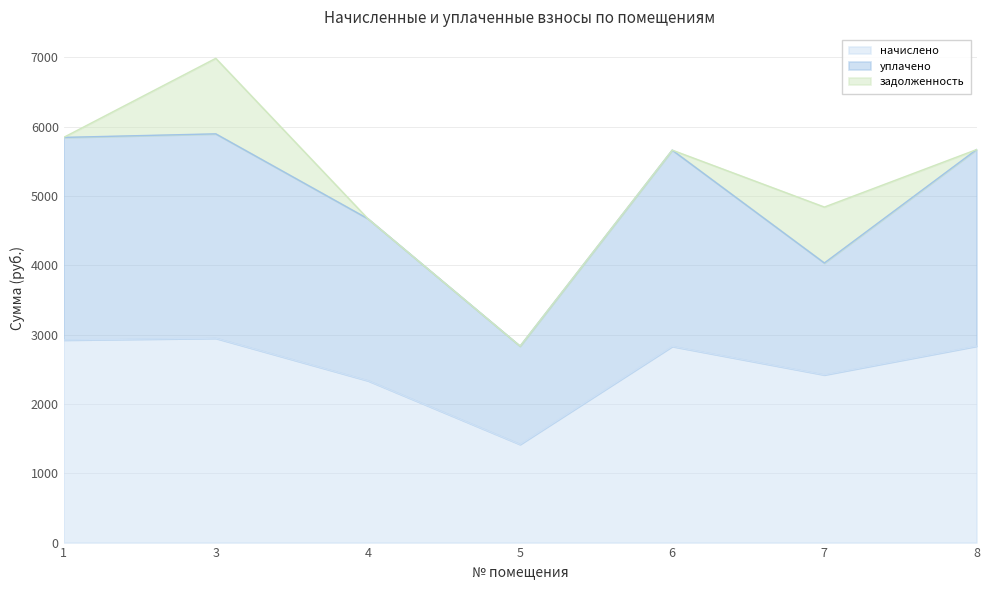

Reading right to left, transcribe all the data shown in this chart.

начислено: 2833.8	2419.6	2830.1	1416.5	2335.2	2947.5	2921.8
уплачено: 2833.8	1613.0	2830.1	1416.5	2335.2	2947.5	2921.8
задолженность: 0.0	806.5	0.0	0.0	0.0	1089.2	0.0